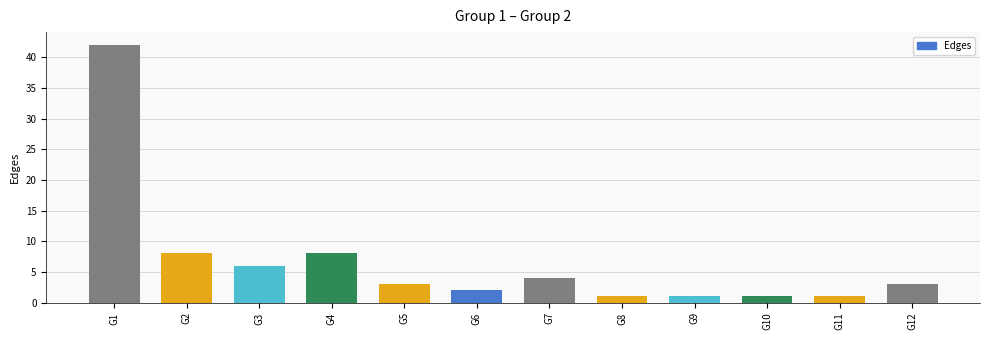

At which label does the data first exceed 3?

G1